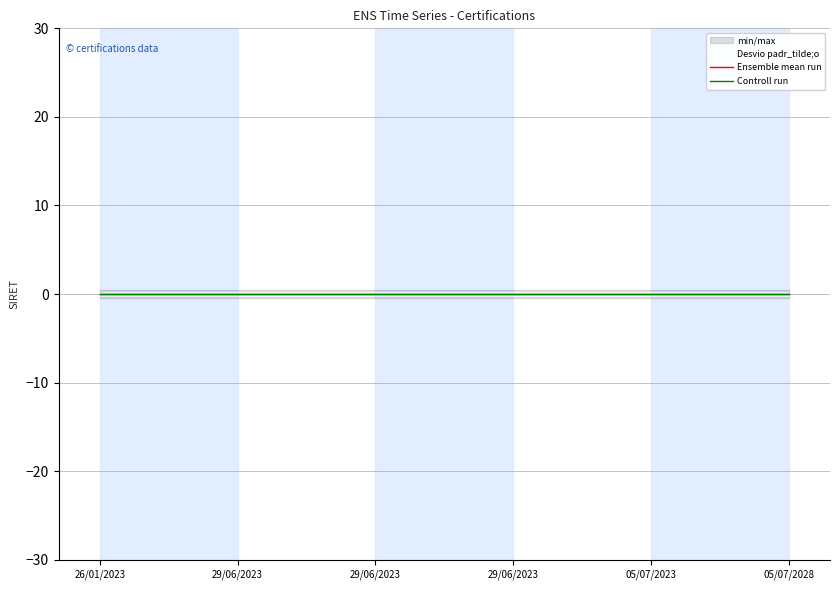

The Ensemble mean run series shows 0.0 at 29/06/2023. True or false?

True